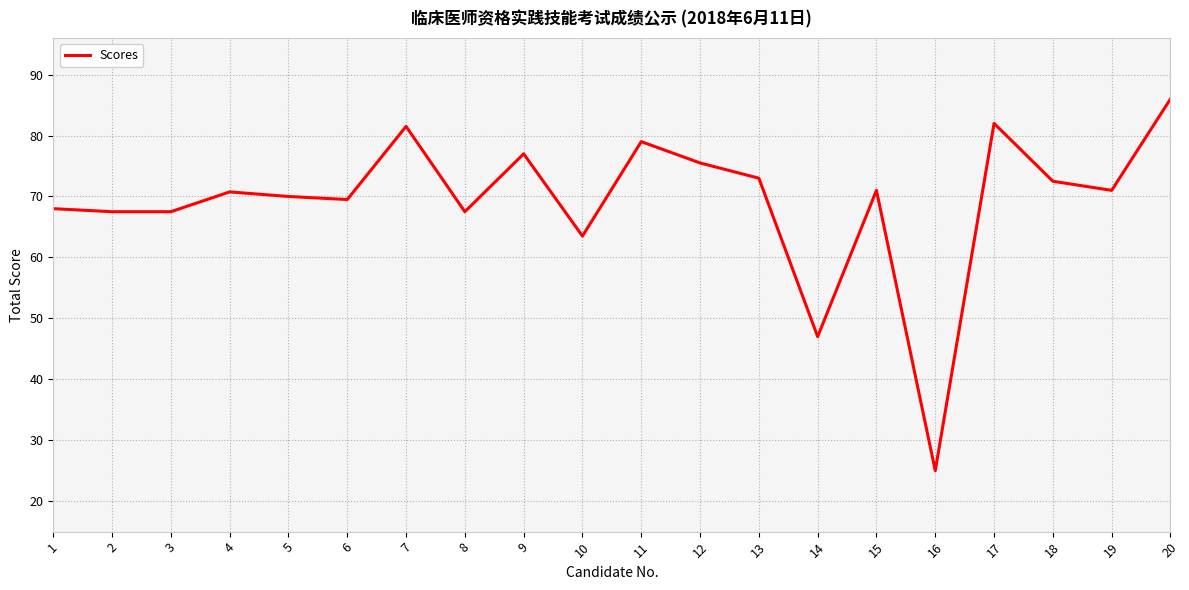

What is the difference between the maximum and second lowest values?

39.0